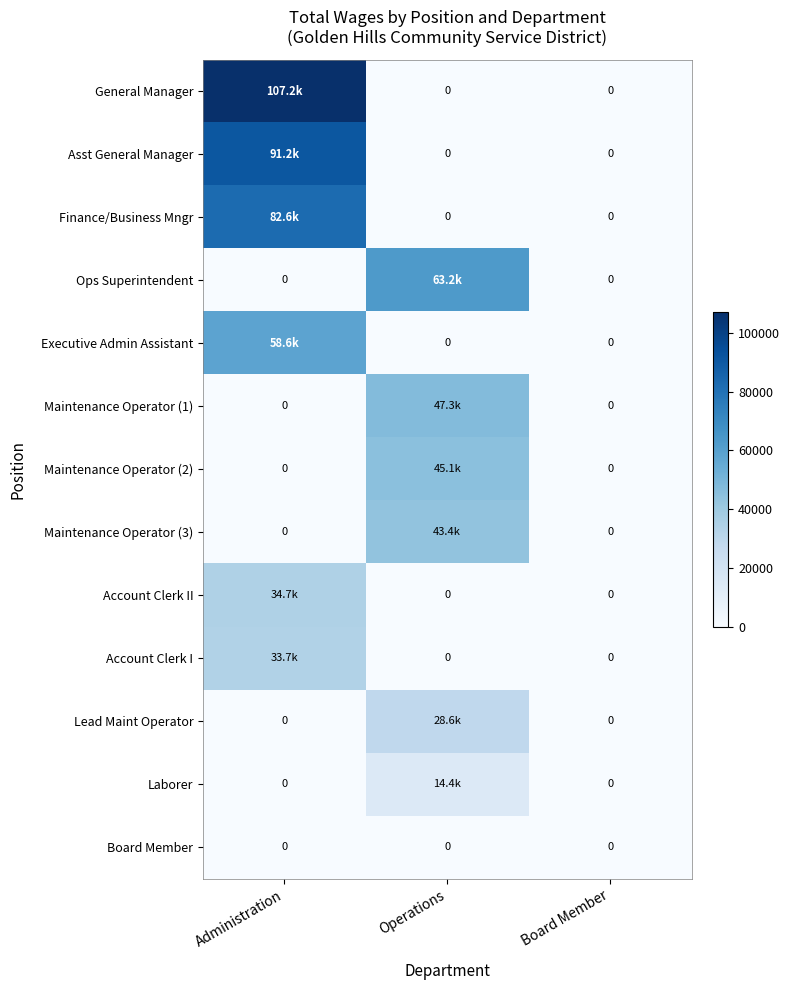

Which category has the highest value across all series?

Administration